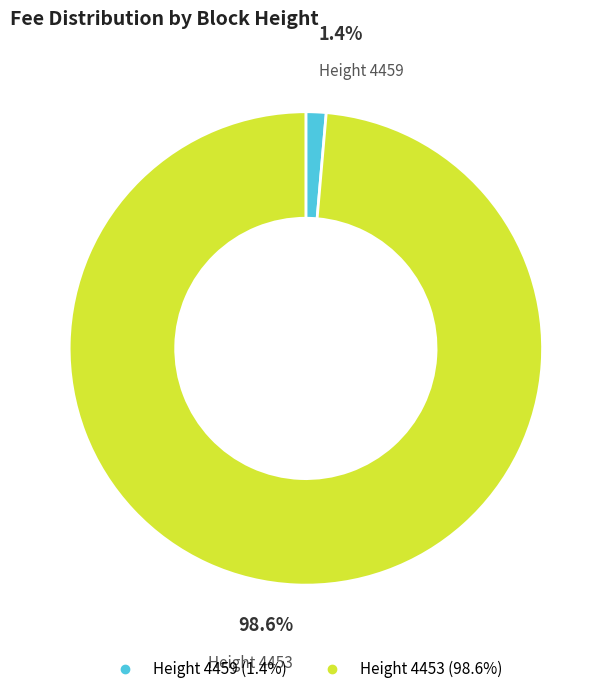

Is there a majority slice in this chart?

Yes